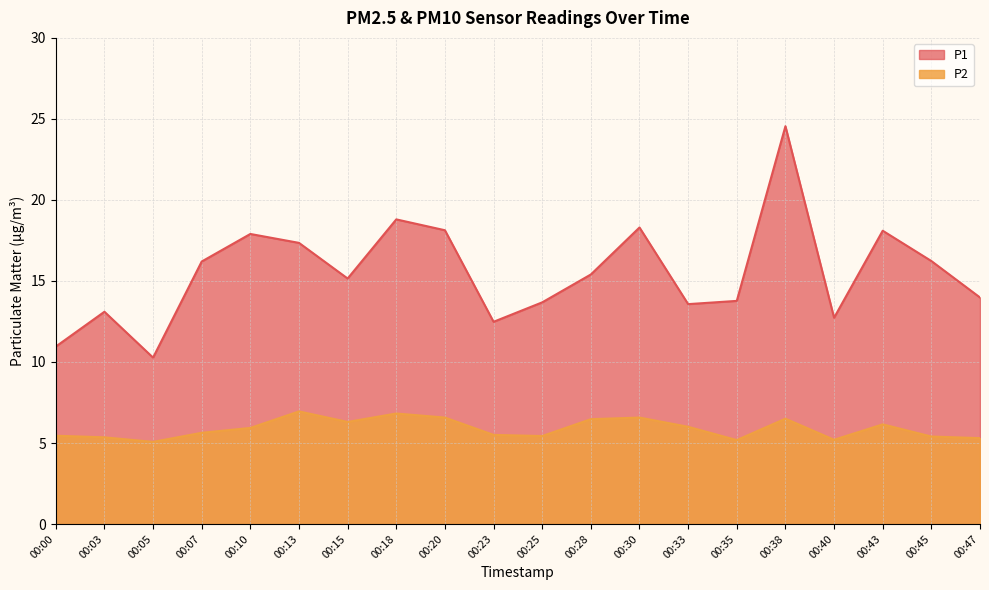

How many interior local peaks does the P1 series have?

6